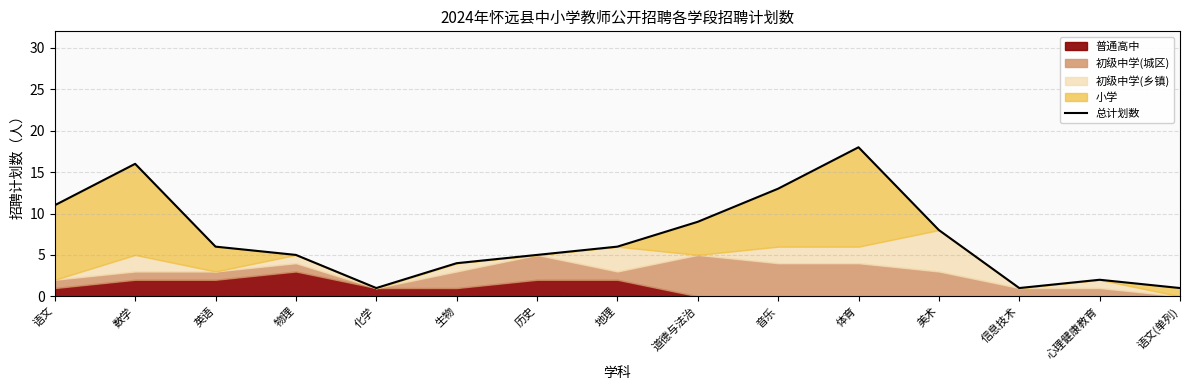

How many lines are shown in the chart?

1